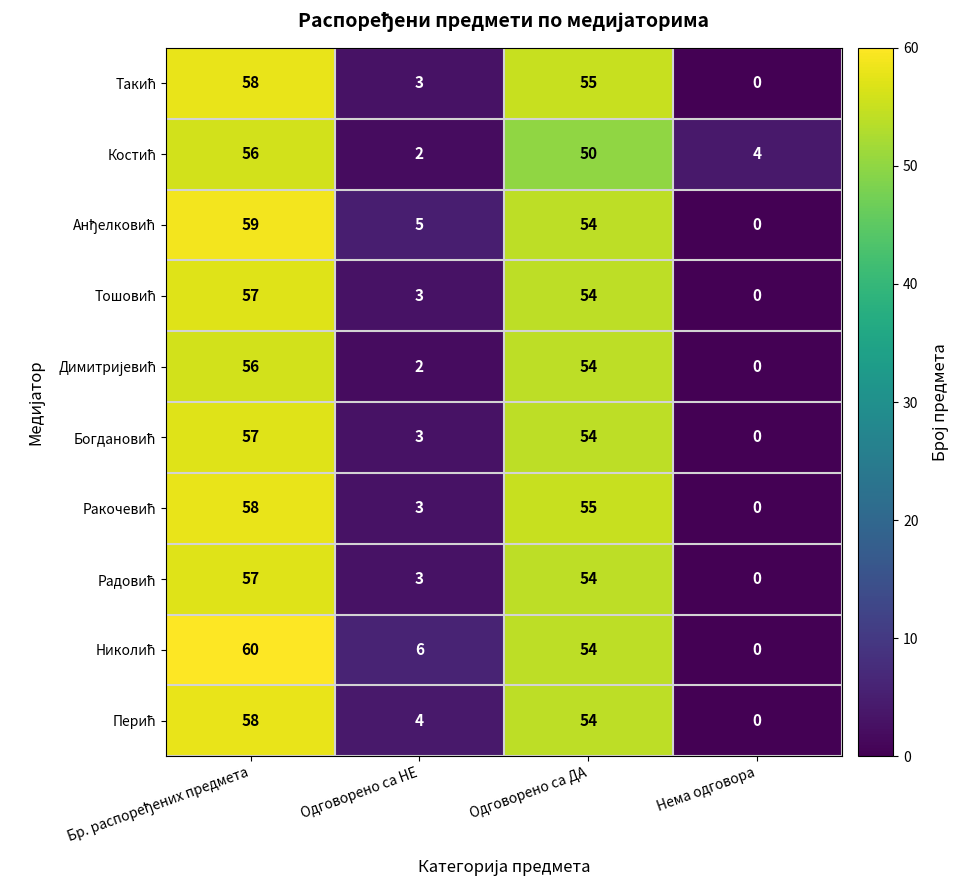

What is the maximum value shown in the chart?

60